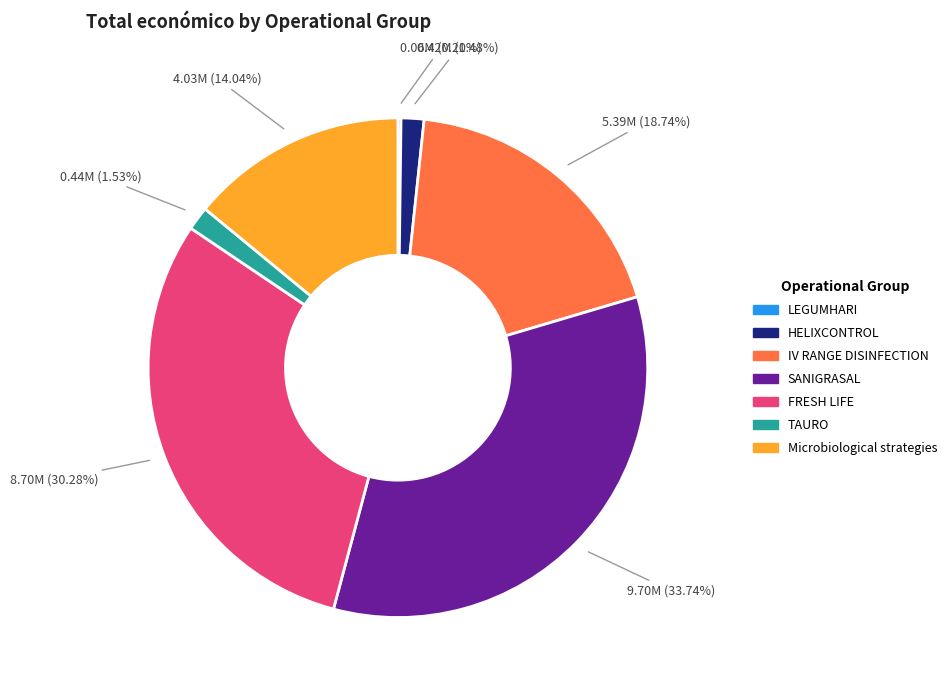

What is the ratio of the value at Microbiological strategies to the value at FRESH LIFE?

0.5